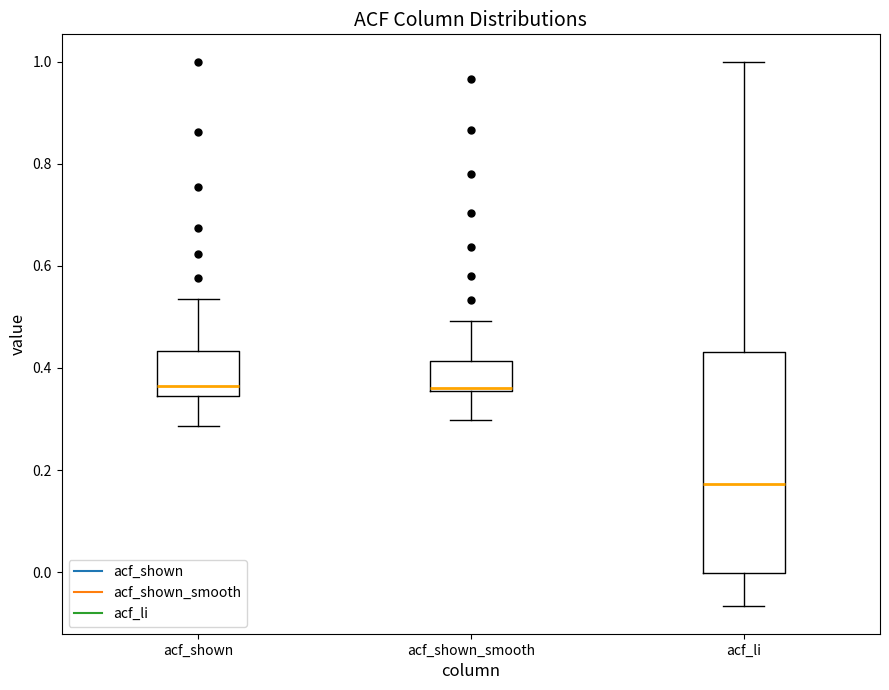

Which box is the tallest, from its lower edge to its upper edge?

acf_li